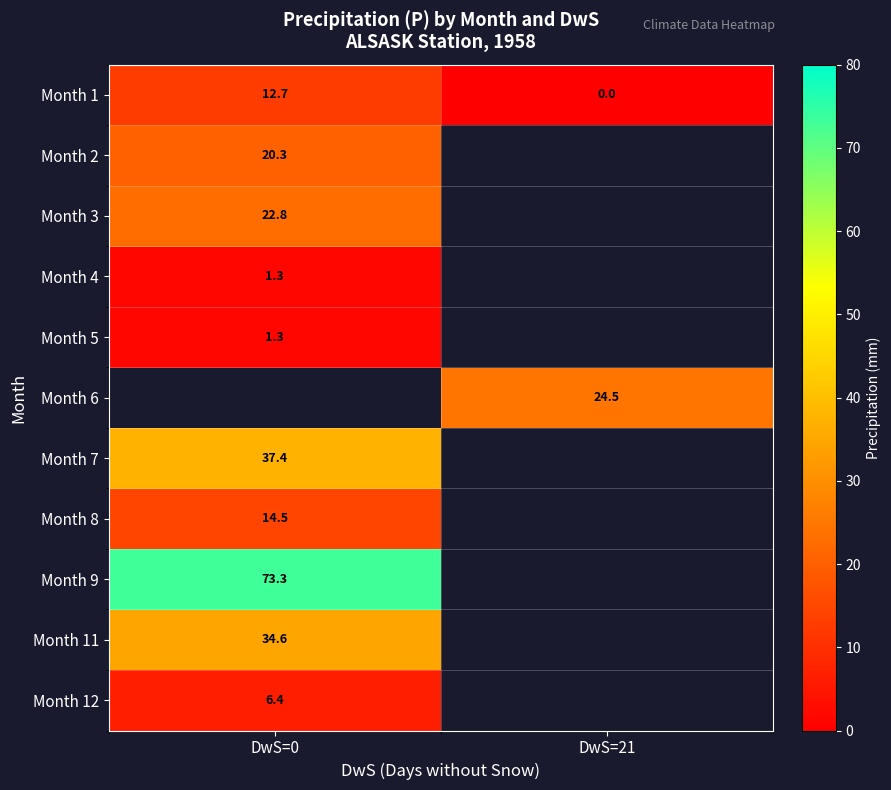

Is the value of Month 9 at DwS=0 greater than the value of Month 2 at DwS=0?

Yes